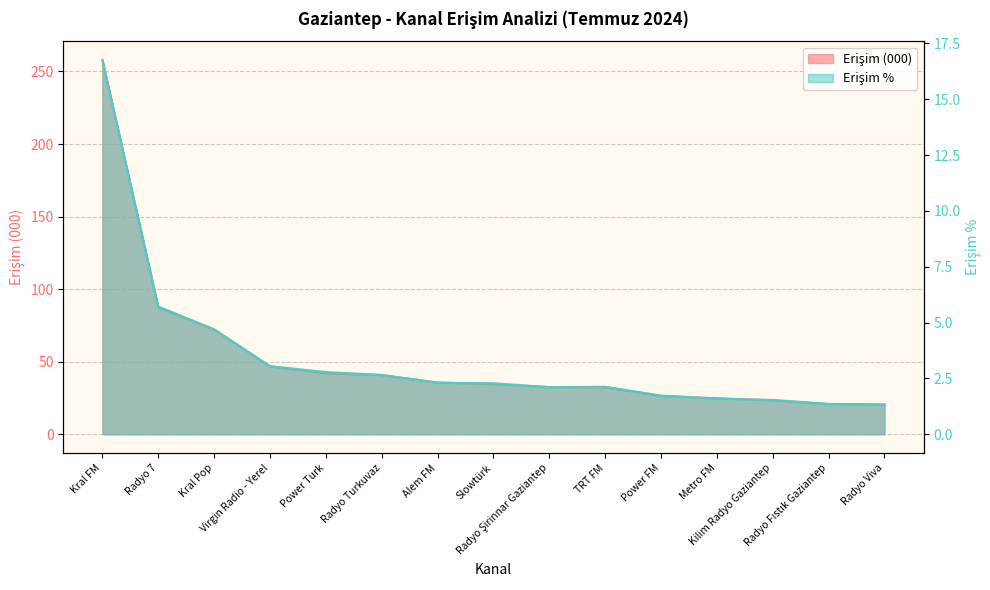

What is the label of the 3rd point from the right?

Kilim Radyo Gaziantep